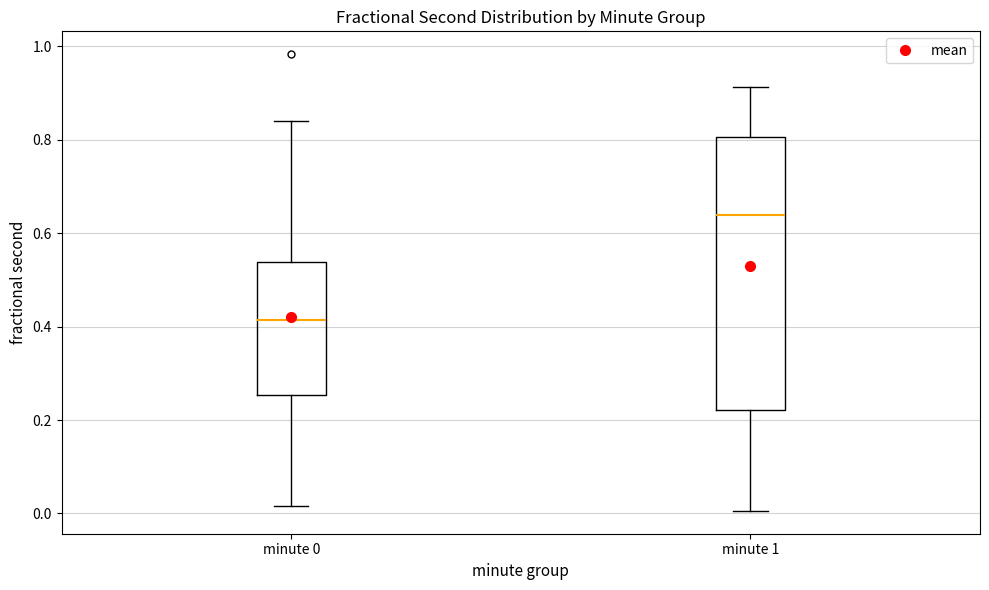

Which box's median line is the highest?

minute 1